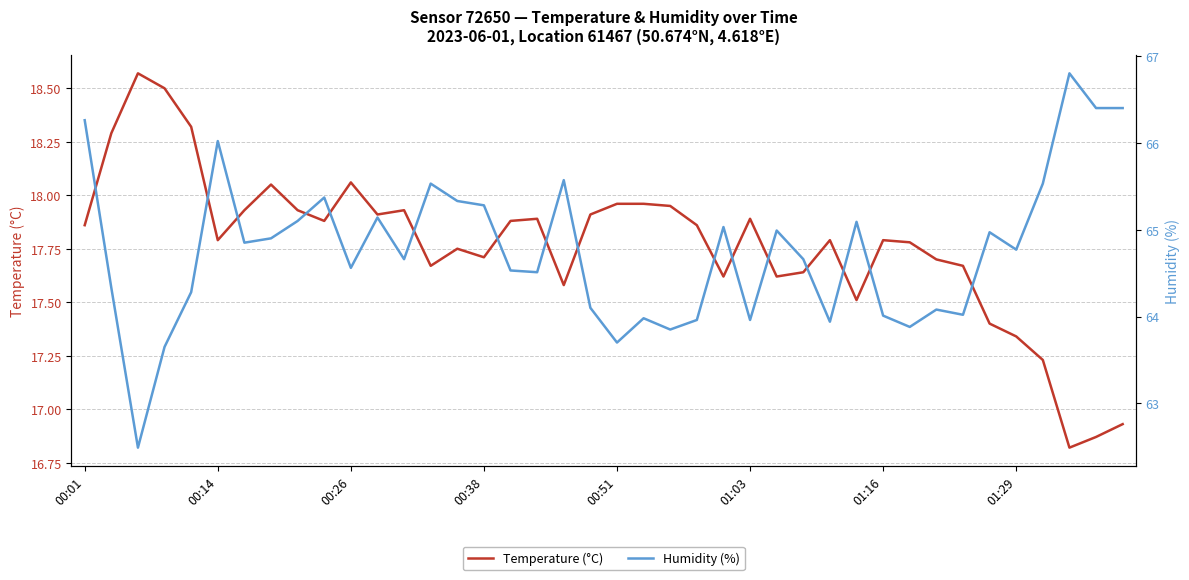

Between 39 and 26, which is larger?

26